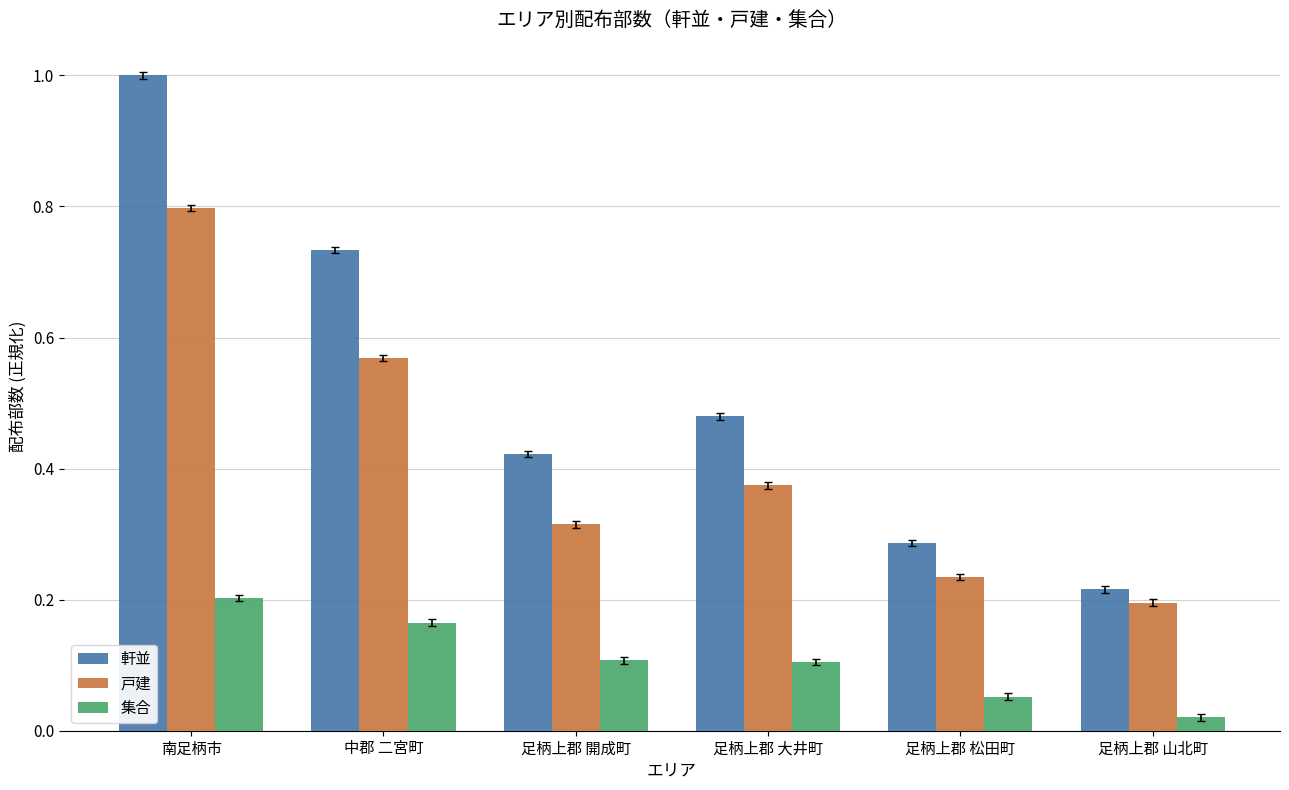

Rank the series by their maximum value, from highest to lowest.

軒並, 戸建, 集合